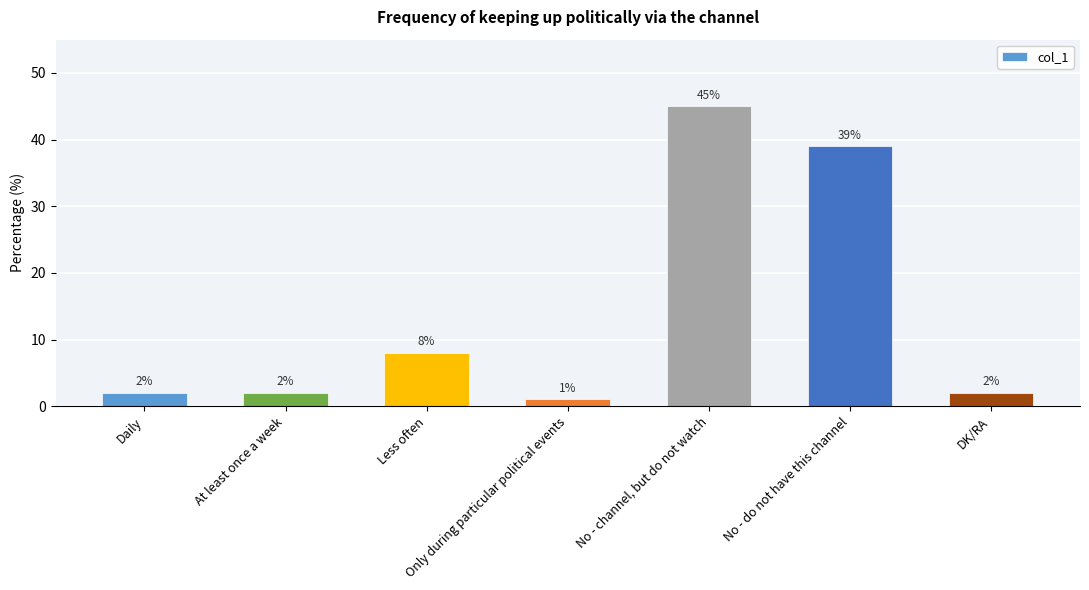

Which category has the lowest value across all series?

Only during particular political events